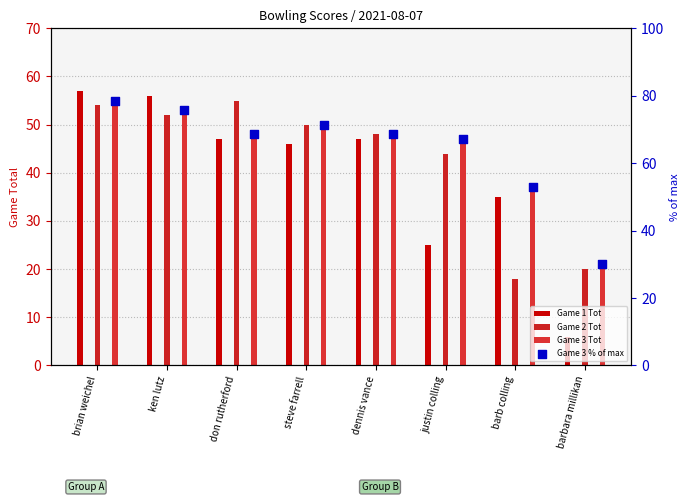

Which series has the largest Y range (max minus min)?

Game 1 Tot